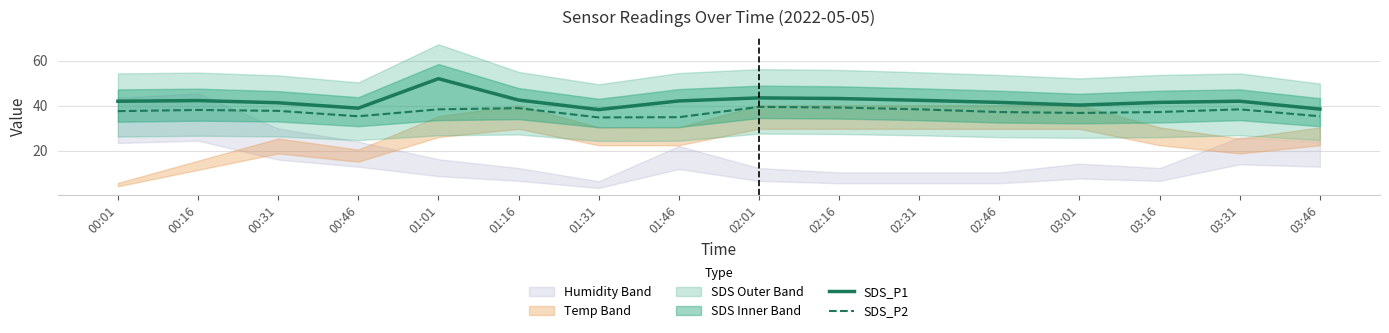

What position from the right is 03:46?

1